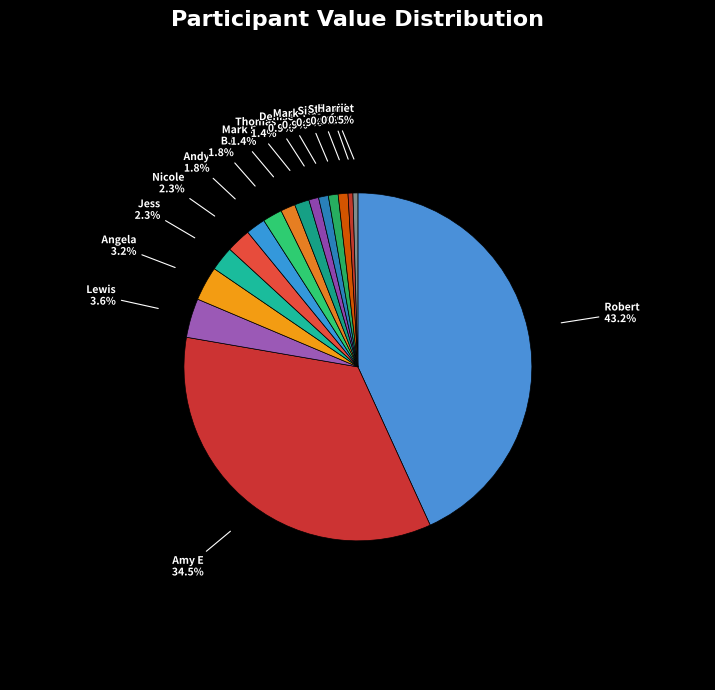

How many segments does this pie chart have?

16